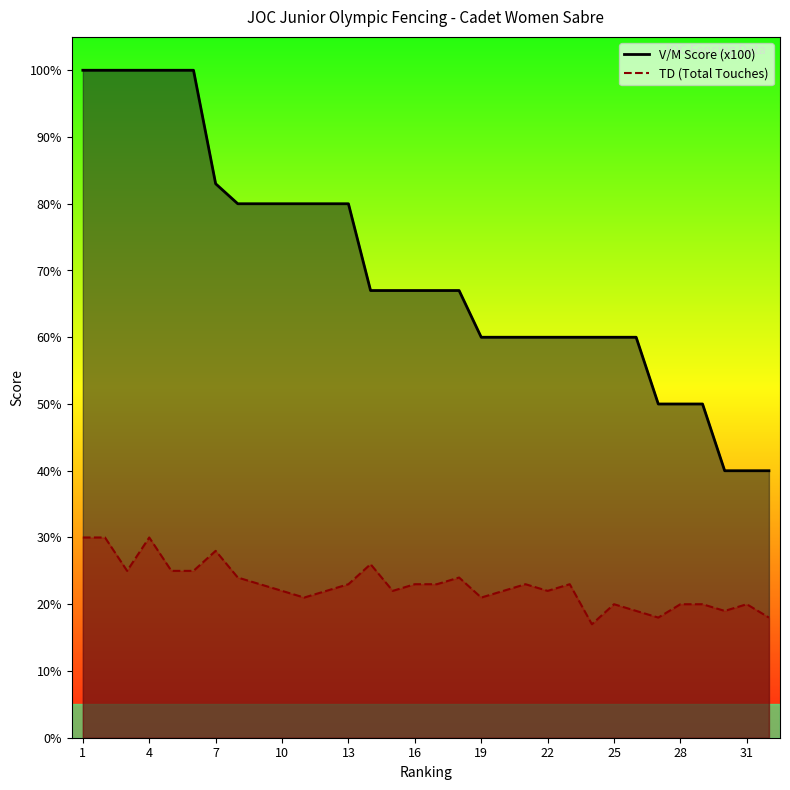

At which category does TD (Total Touches) reach its first local valley?

3